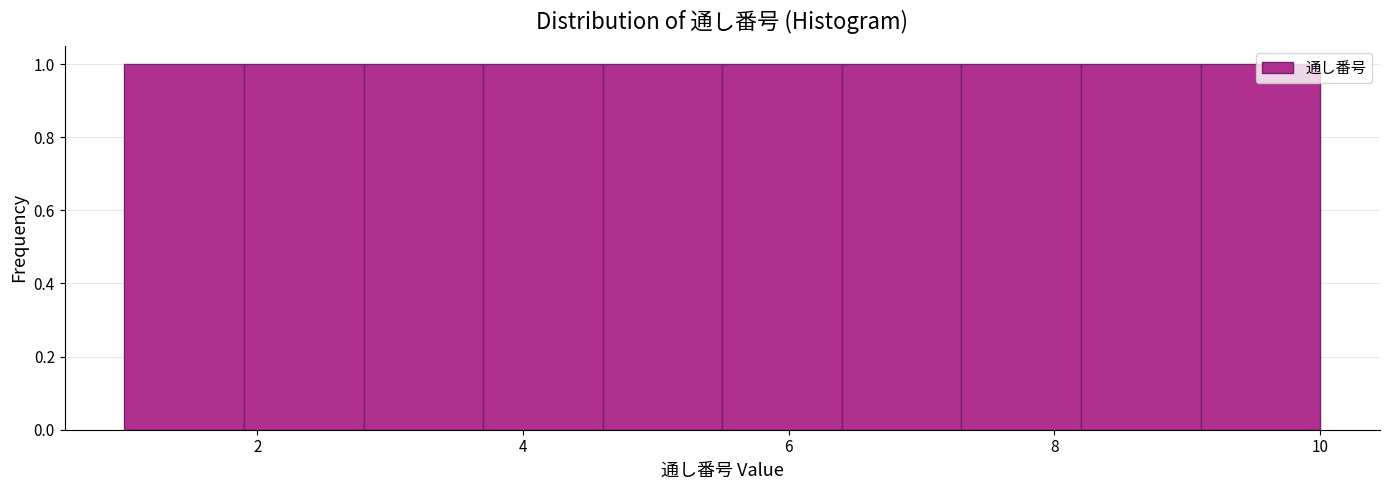

What is the height of the bar covering 1.0 to 1.9 on the x-axis? Neither the bar edges nor the heights are printed on the chart, so give them approximately, as read against the axes.

1